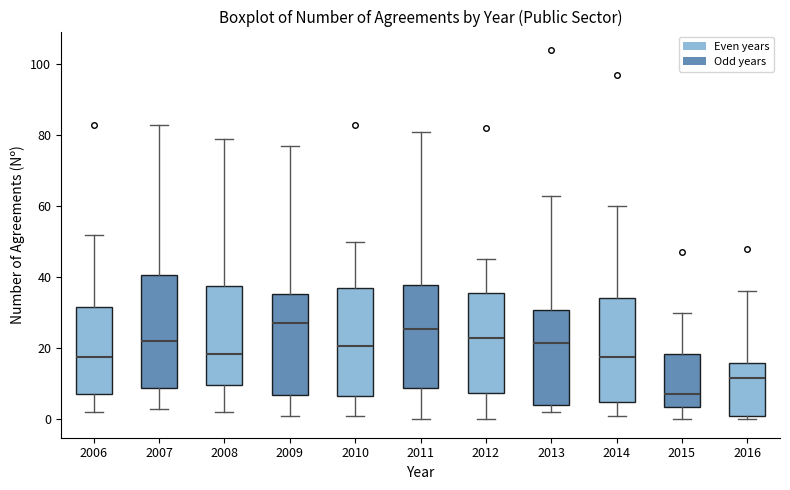

Reading left to right, read every box against the y-axis: the position of its median line, the range the box covers, and the ends of its whiskers. The values are not printed on the chart, so give them approximately, as read against the axis.

2006: median 18, box 8 to 32, whiskers 2 to 52
2007: median 22, box 8 to 40, whiskers 4 to 84
2008: median 18, box 10 to 38, whiskers 2 to 80
2009: median 28, box 6 to 36, whiskers 2 to 78
2010: median 20, box 6 to 38, whiskers 2 to 50
2011: median 26, box 8 to 38, whiskers 0 to 82
2012: median 24, box 8 to 36, whiskers 0 to 46
2013: median 22, box 4 to 30, whiskers 2 to 64
2014: median 18, box 4 to 34, whiskers 2 to 60
2015: median 8, box 4 to 18, whiskers 0 to 30
2016: median 12, box 2 to 16, whiskers 0 to 36